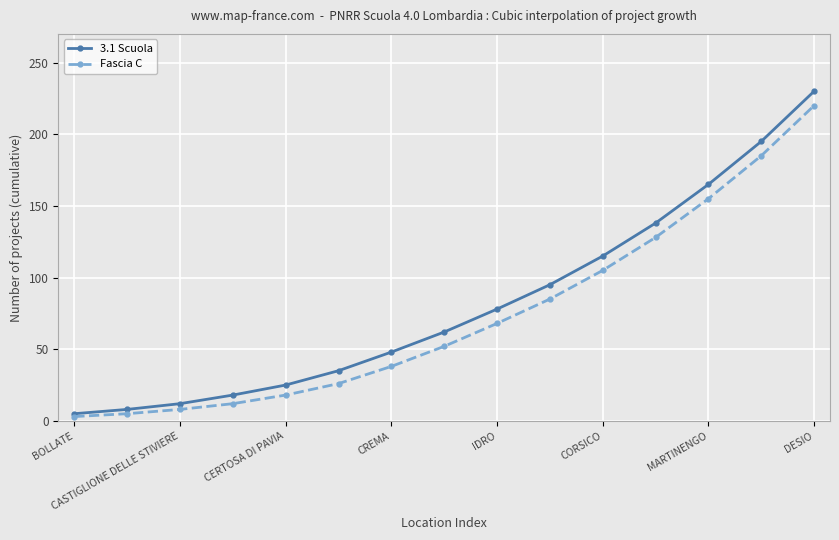

True or false: Fascia C has more than 2 interior local peaks.

False